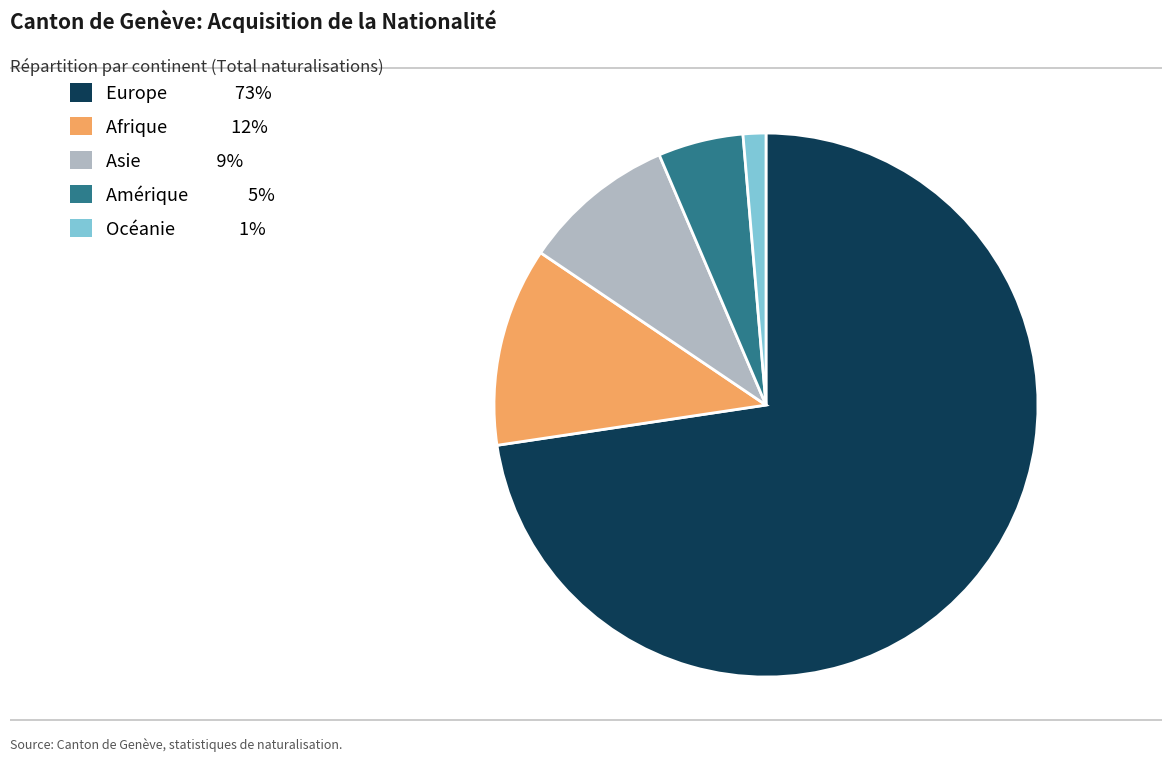

Count the number of slices in the pie.

5